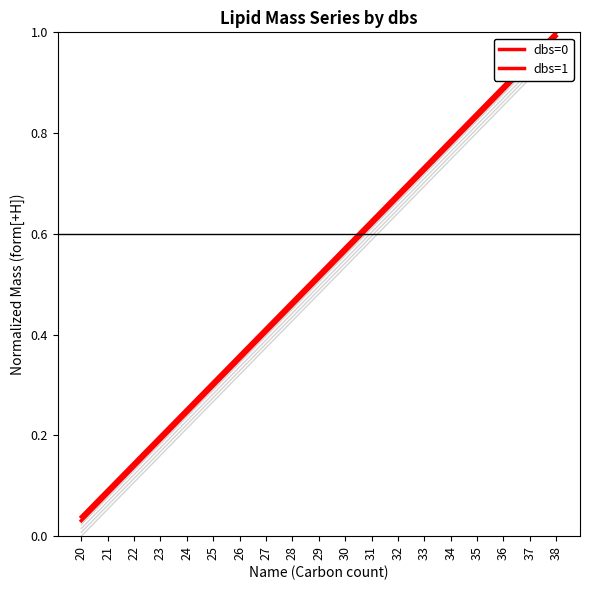

Reading left to right, transcribe all the data shown in this chart.

dbs=2: 20=0.0	21=0.1	22=0.1	23=0.2	24=0.2	25=0.3	26=0.3	27=0.4	28=0.5	29=0.5	30=0.6	31=0.6	32=0.7	33=0.7	34=0.8	35=0.8	36=0.9	37=0.9	38=1.0
dbs=3: 20=0.0	21=0.1	22=0.1	23=0.2	24=0.2	25=0.3	26=0.3	27=0.4	28=0.4	29=0.5	30=0.5	31=0.6	32=0.7	33=0.7	34=0.8	35=0.8	36=0.9	37=0.9	38=1.0
dbs=4: 20=0.0	21=0.1	22=0.1	23=0.2	24=0.2	25=0.3	26=0.3	27=0.4	28=0.4	29=0.5	30=0.5	31=0.6	32=0.6	33=0.7	34=0.8	35=0.8	36=0.9	37=0.9	38=1.0
dbs=5: 20=0.0	21=0.1	22=0.1	23=0.2	24=0.2	25=0.3	26=0.3	27=0.4	28=0.4	29=0.5	30=0.5	31=0.6	32=0.6	33=0.7	34=0.7	35=0.8	36=0.9	37=0.9	38=1.0
dbs=0: 20=0.0	21=0.1	22=0.1	23=0.2	24=0.3	25=0.3	26=0.4	27=0.4	28=0.5	29=0.5	30=0.6	31=0.6	32=0.7	33=0.7	34=0.8	35=0.8	36=0.9	37=0.9	38=1.0
dbs=1: 20=0.0	21=0.1	22=0.1	23=0.2	24=0.2	25=0.3	26=0.4	27=0.4	28=0.5	29=0.5	30=0.6	31=0.6	32=0.7	33=0.7	34=0.8	35=0.8	36=0.9	37=0.9	38=1.0